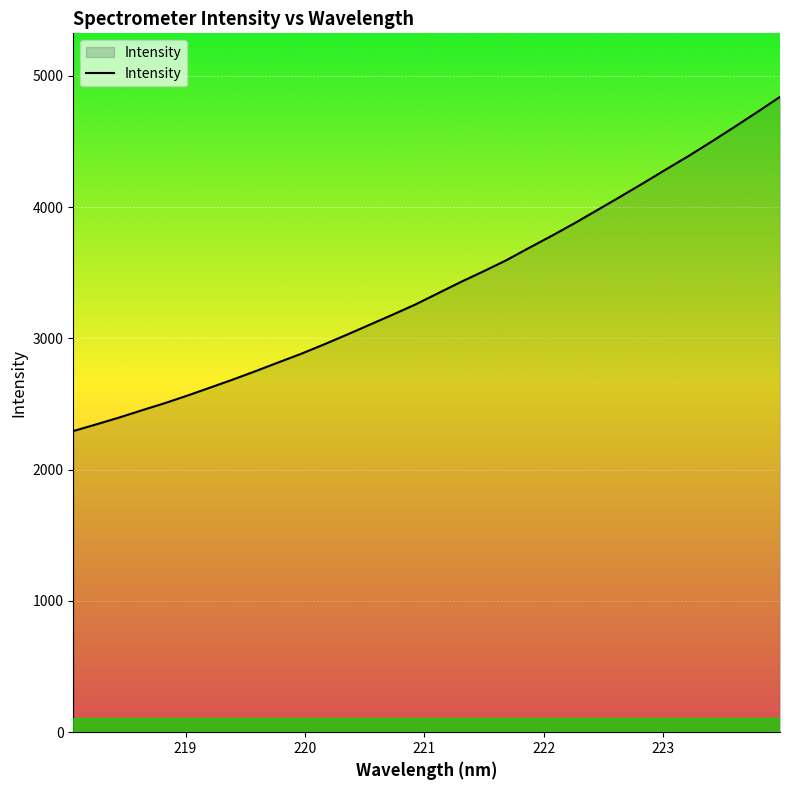

What is the smallest value displayed?

2294.2